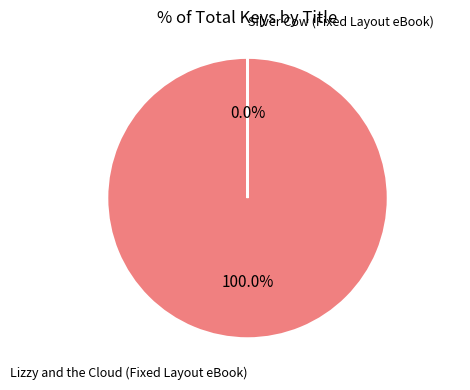

Which category has the biggest portion of the pie?

Lizzy and the Cloud (Fixed Layout eBook)